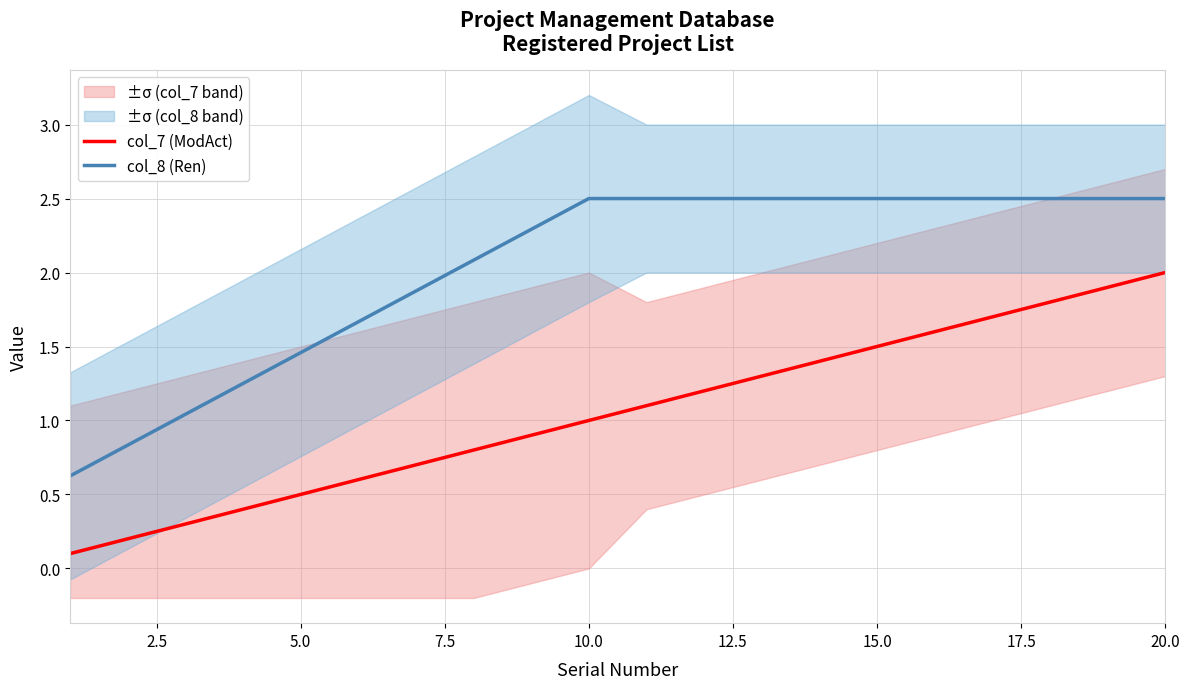

True or false: col_8 (Ren) and col_7 (ModAct) intersect in this chart.

False